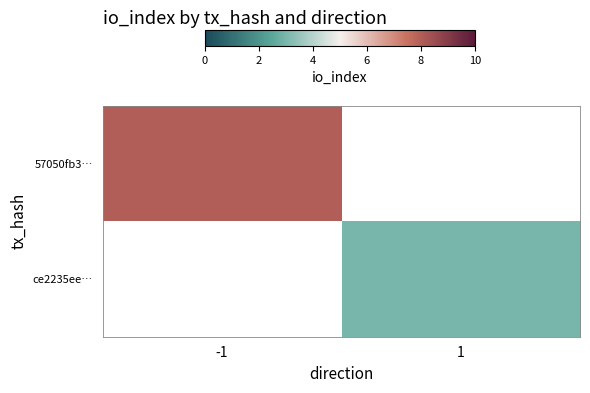

The ce2235ee… series shows 3.0 at 1. True or false?

True